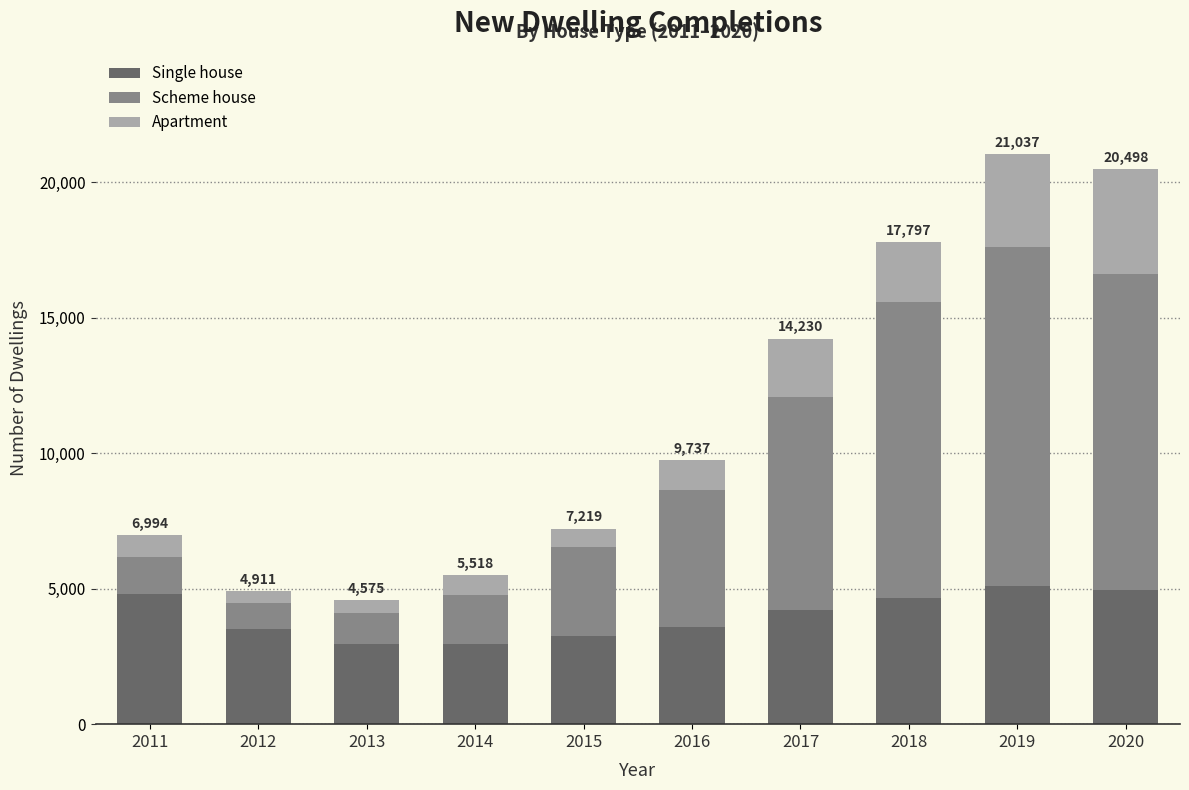

Count the number of data series in this chart.

3